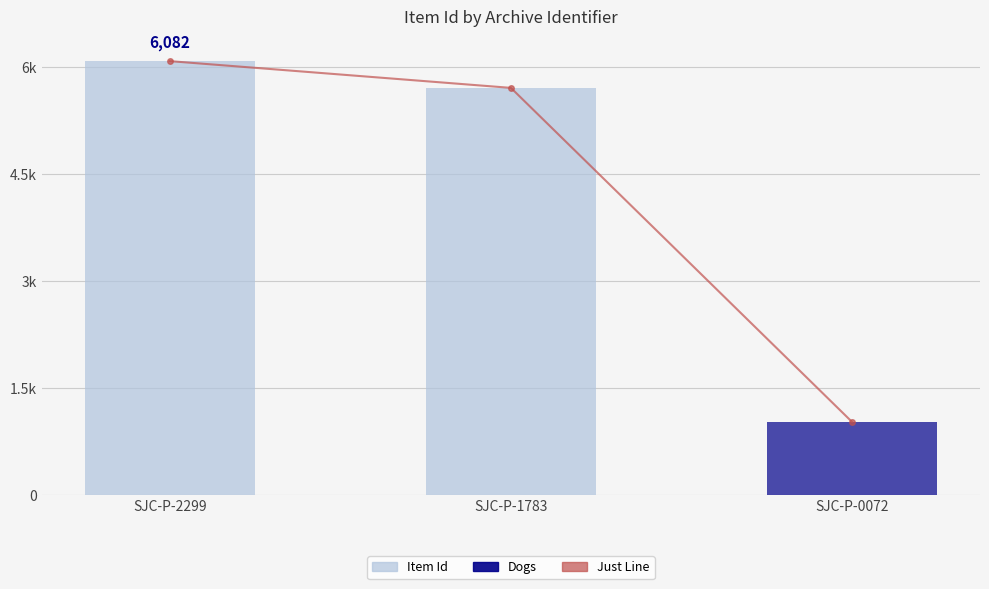

Which has a higher value, SJC-P-0072 or SJC-P-1783?

SJC-P-1783